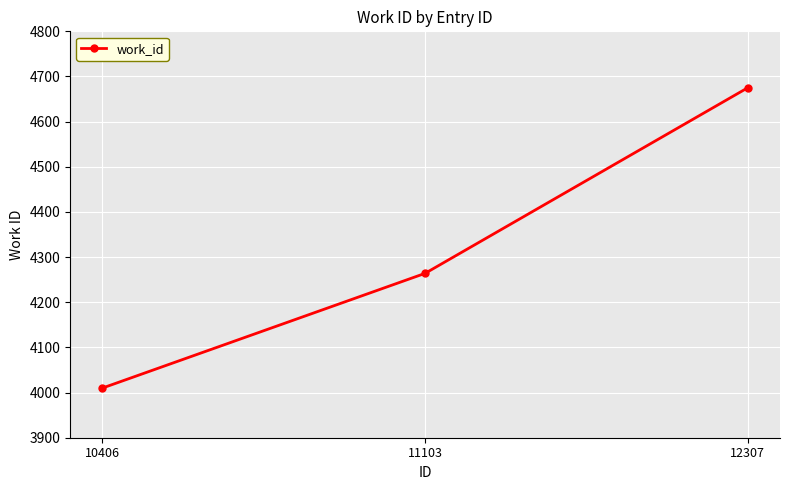

Between 11103 and 12307, which is larger?

12307